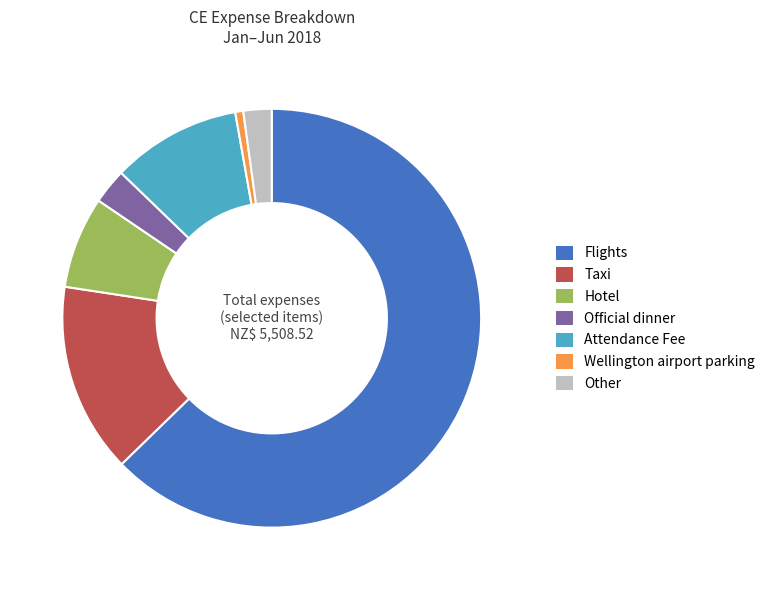

Approximately how many times larger is the value at Hotel compared to Attendance Fee?

0.7